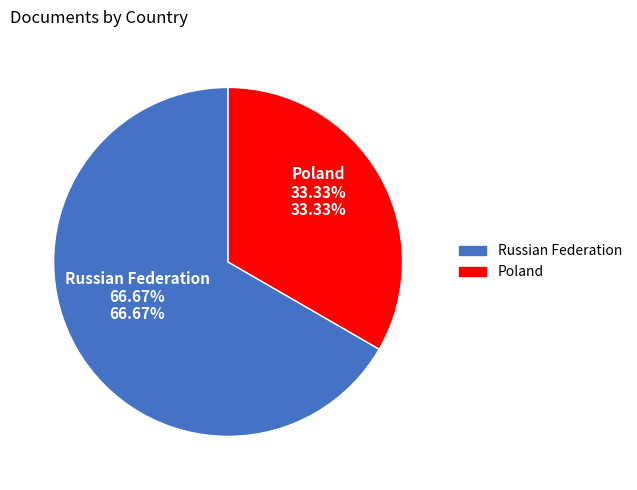

What is the ratio of the value at Poland to the value at Russian Federation?

0.5